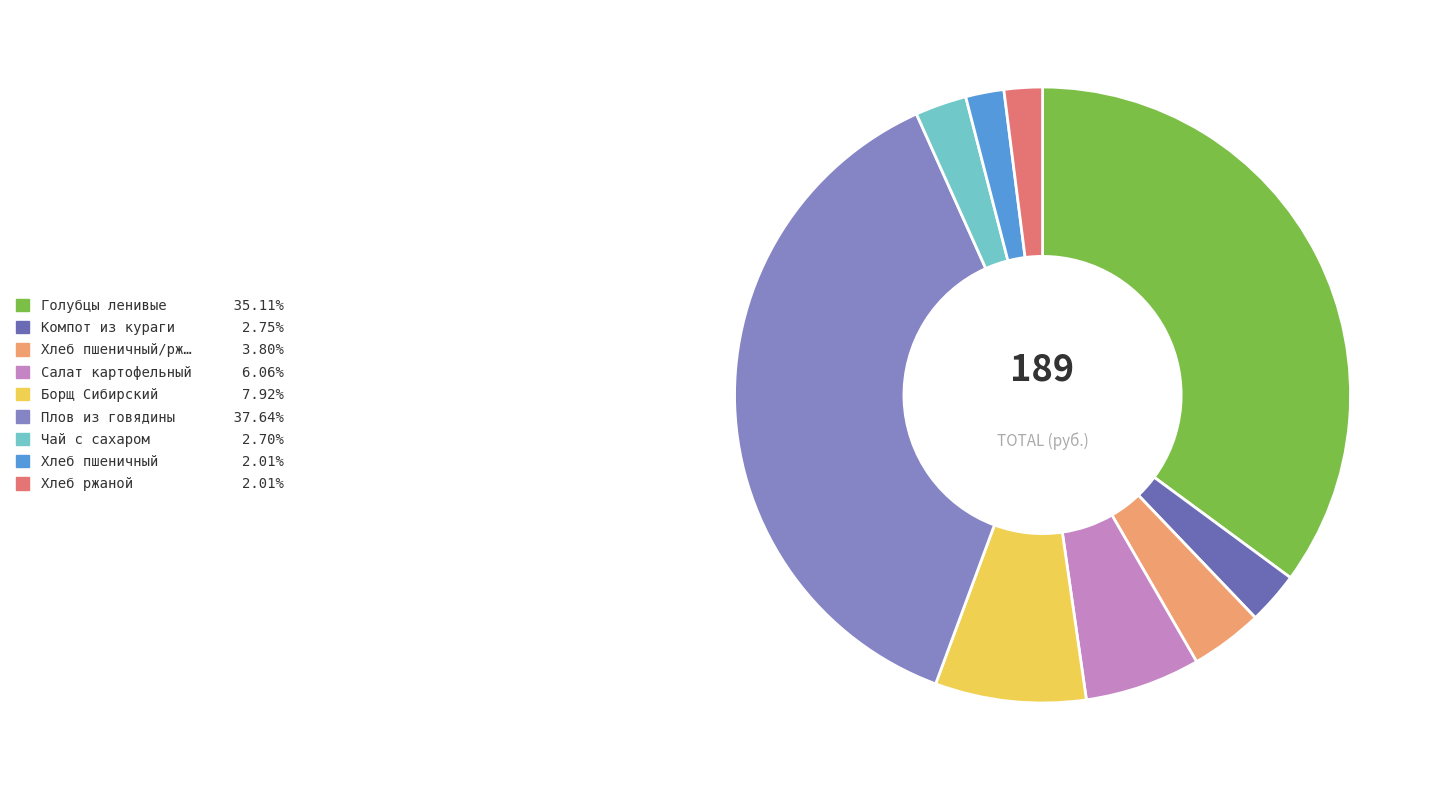

Is there a majority slice in this chart?

No